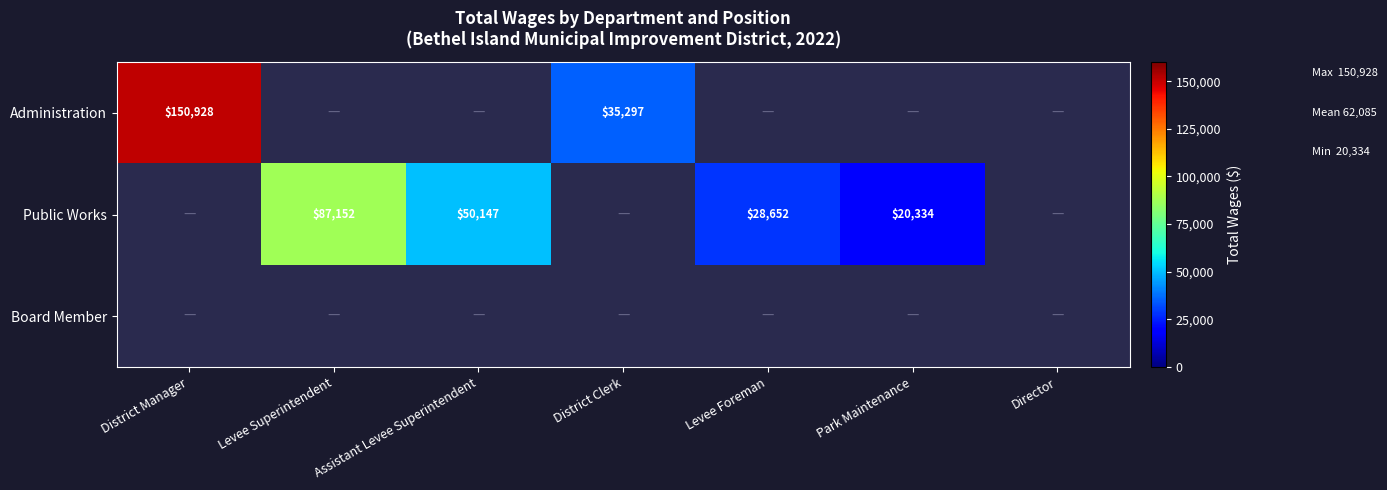

The value of Public Works at Levee Superintendent is 87152. True or false?

True